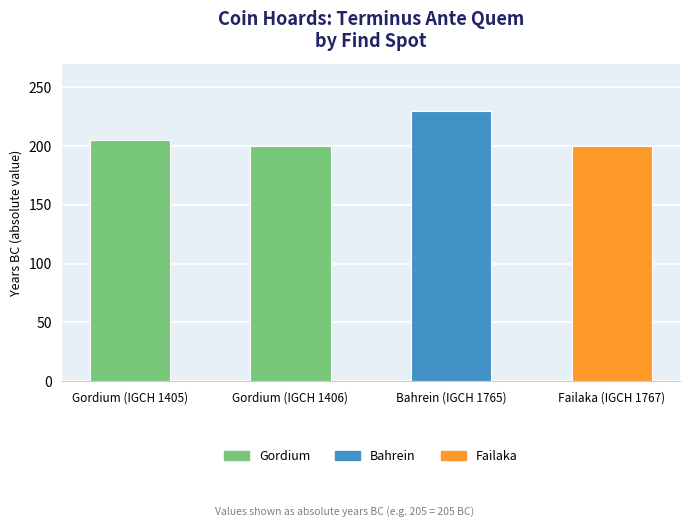

What is the label of the 2nd bar from the right?

Bahrein (IGCH 1765)